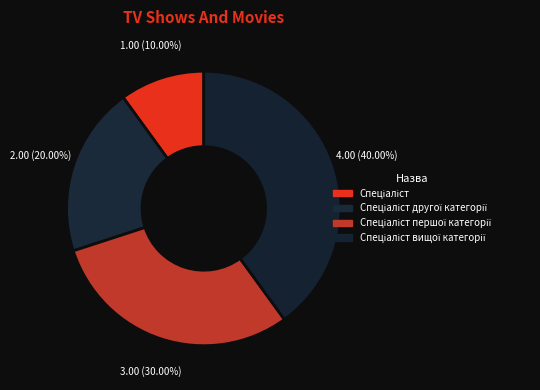

Does Спеціаліст вищої категорії represent more than half of the total?

No